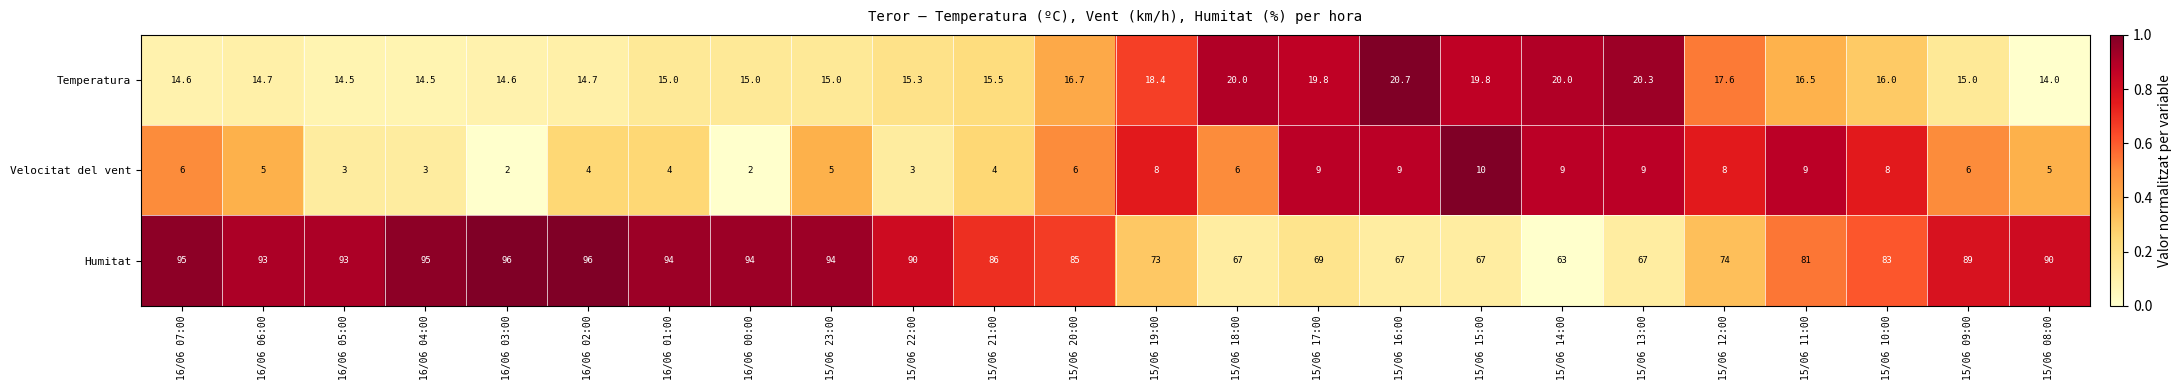

What is the difference between the Temperatura values at 16/06 04:00 and 15/06 09:00?

0.5